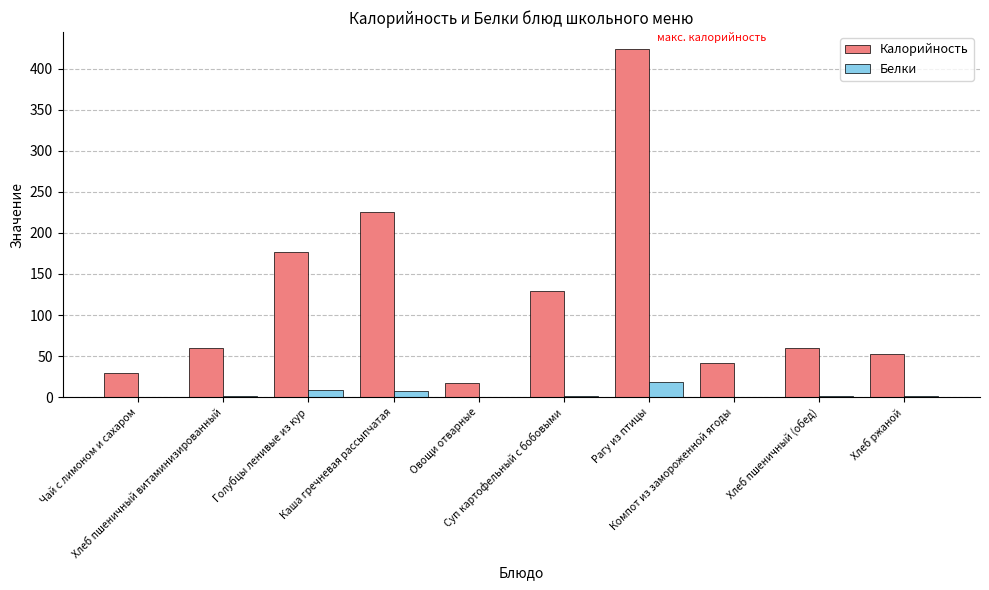

Which series has the largest total across all categories?

Калорийность